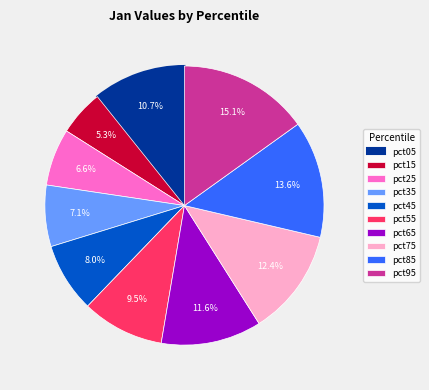

What percentage is the pct05 slice, to the nearest percent?

11%